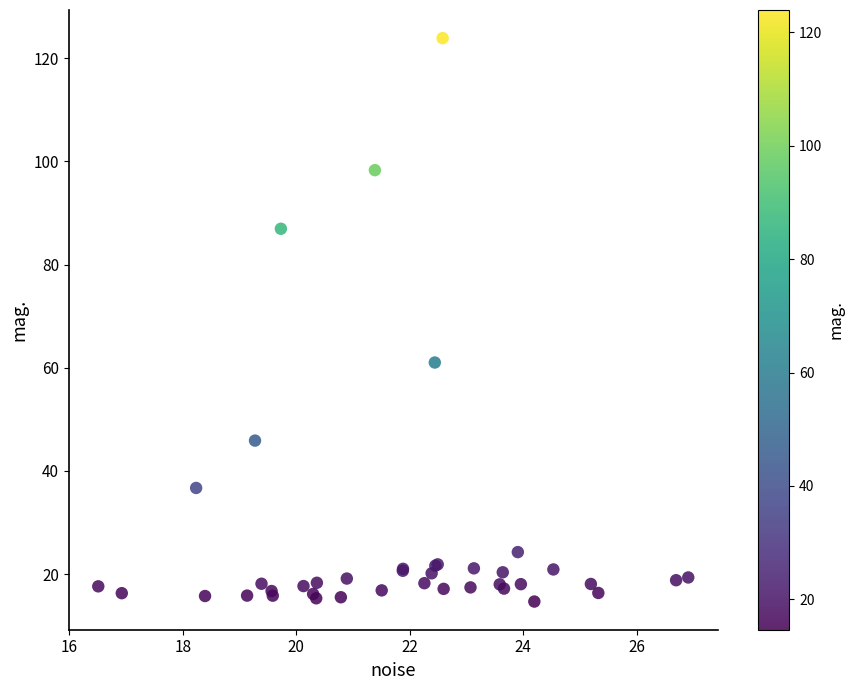

What Y value in the scatter plot is closest to 69?

61.0